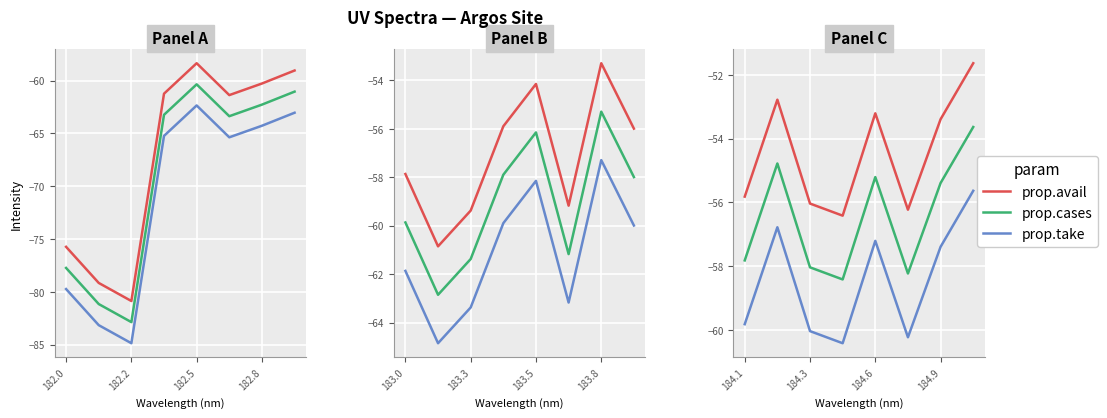

Is the value of prop.avail at 5 greater than the value of prop.cases at 4?

No